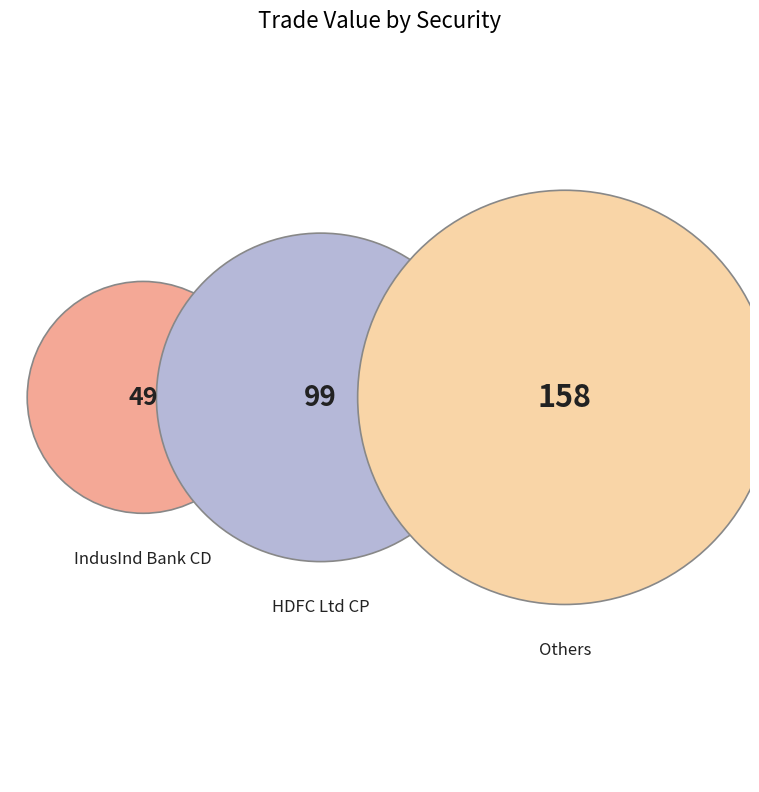

What percentage is the HDFC Ltd CP (Row 4) slice, to the nearest percent?

24%